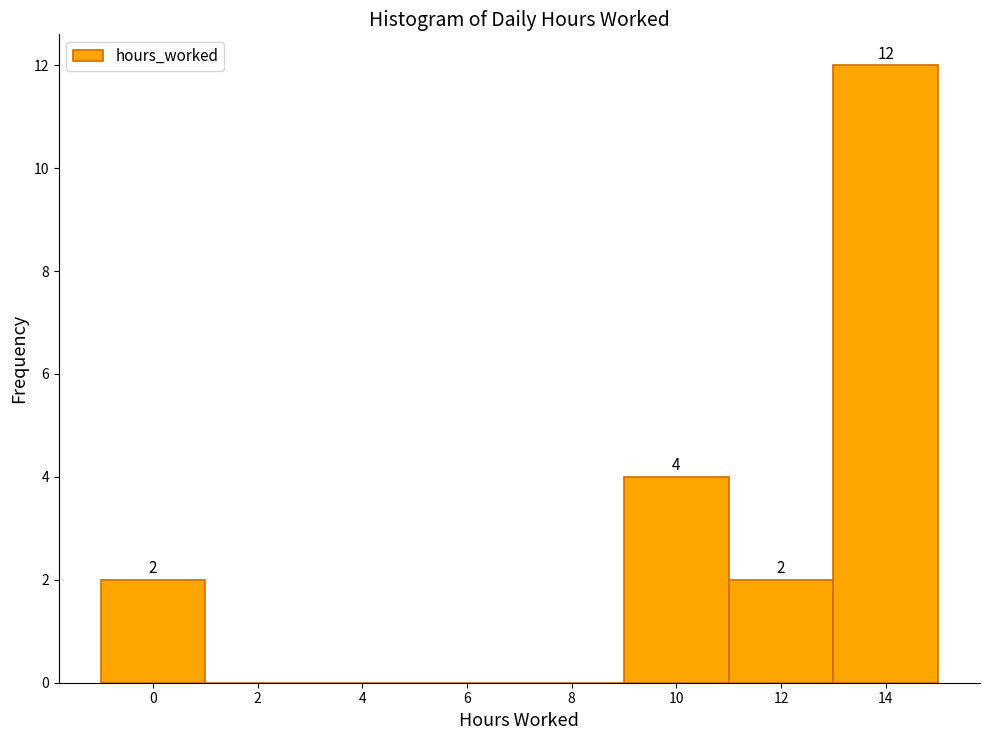

Which range on the x-axis has the tallest bar?

13 to 15